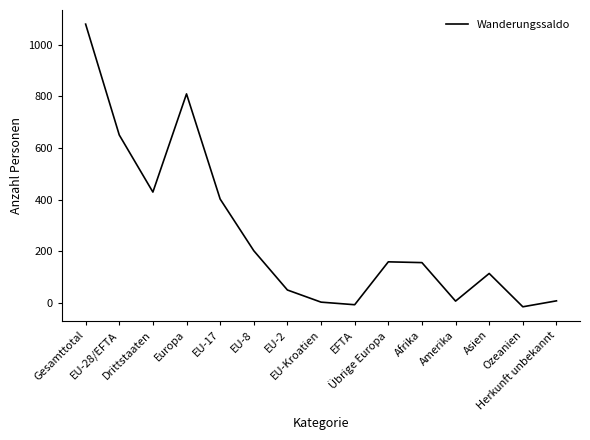

What is the greatest value displayed?

1079